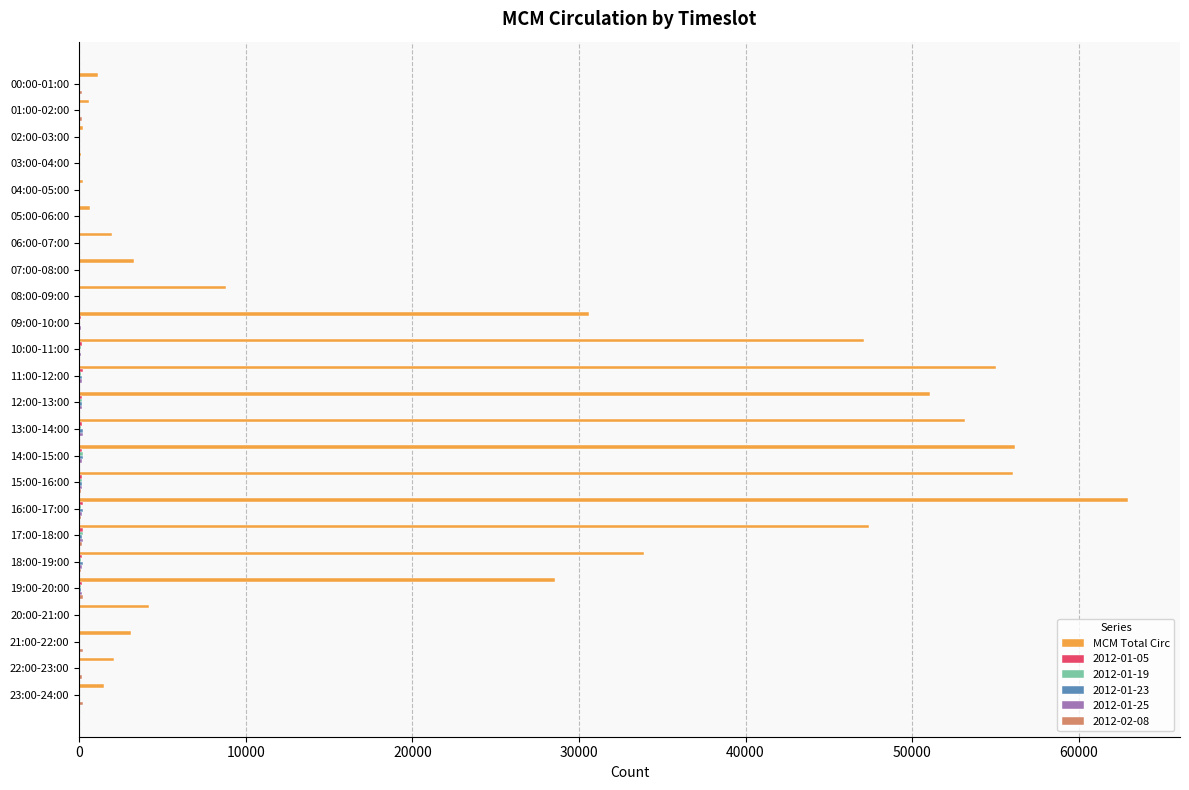

Which series has the largest total across all categories?

MCM Total Circ